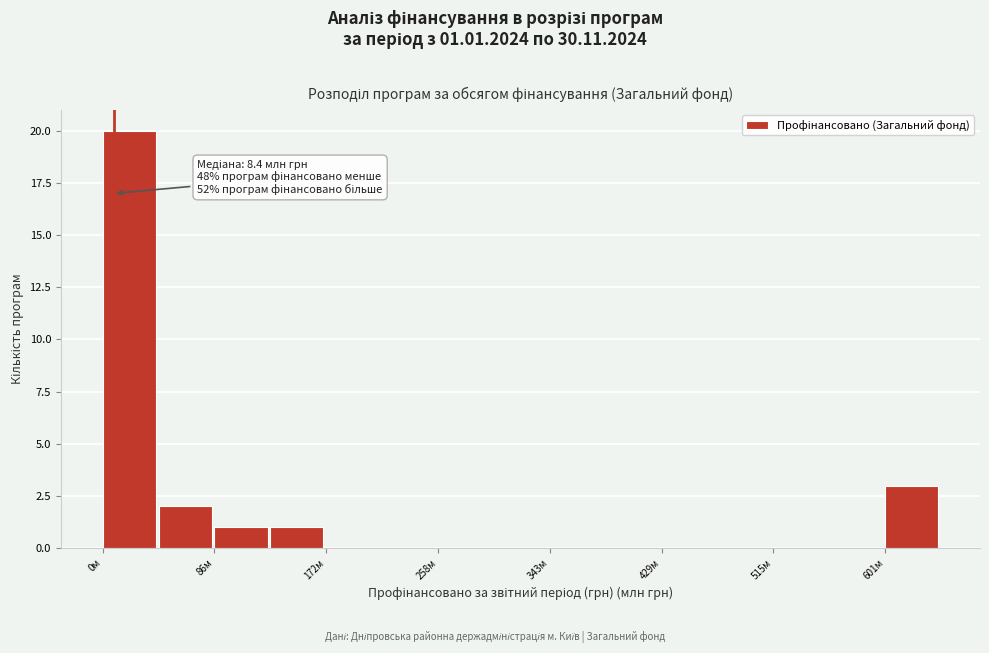

Over which range of the x-axis is the bar tallest?

0 to 40